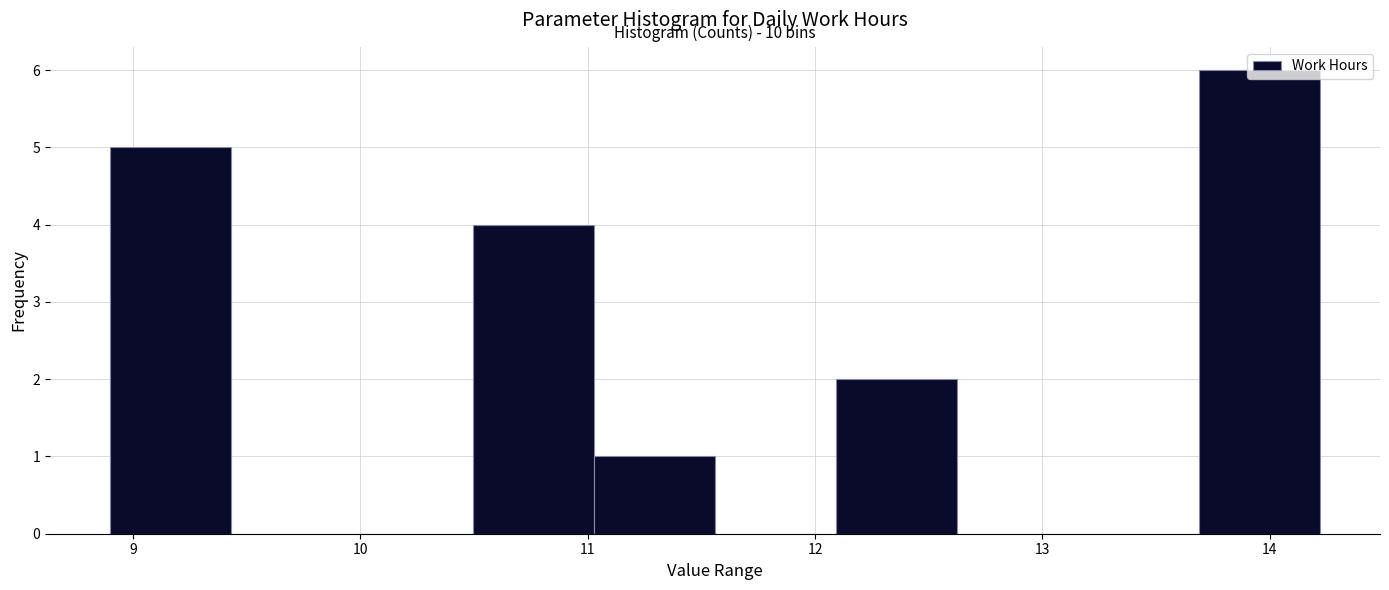

Which range on the x-axis has the tallest bar?

13.7 to 14.2